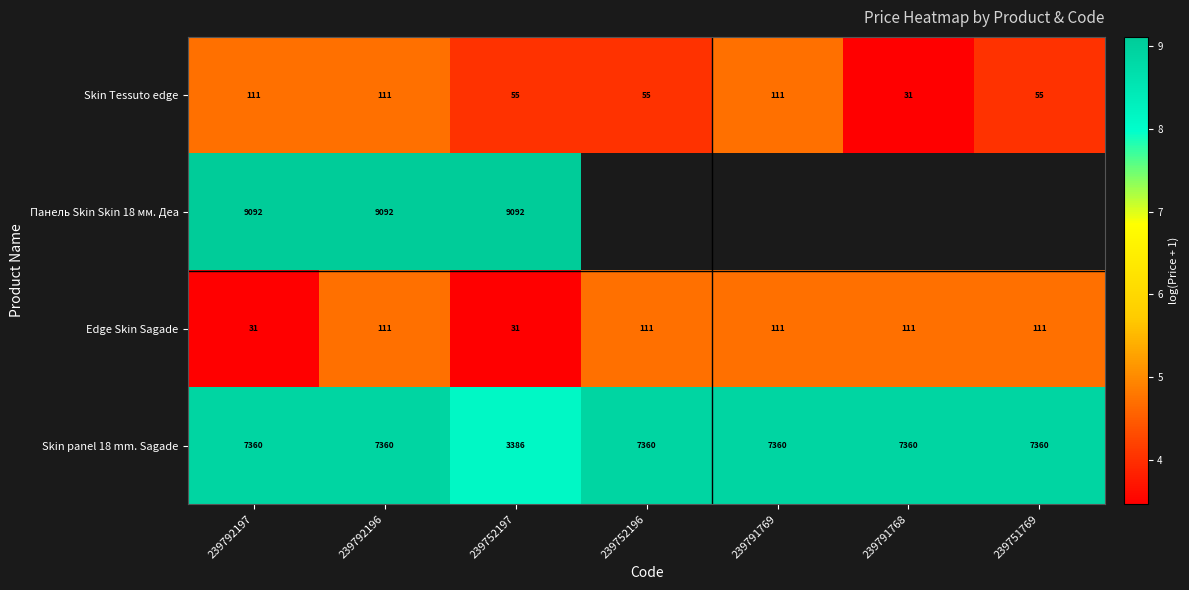

At which category does the chart reach its minimum across all series?

239791768